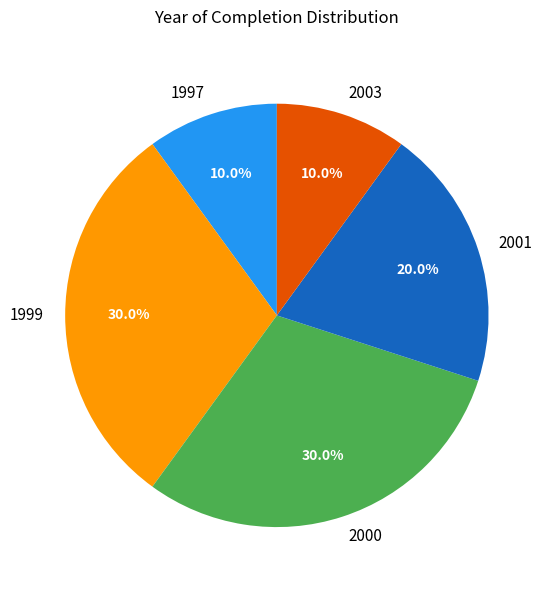

Does any single category account for the majority?

No